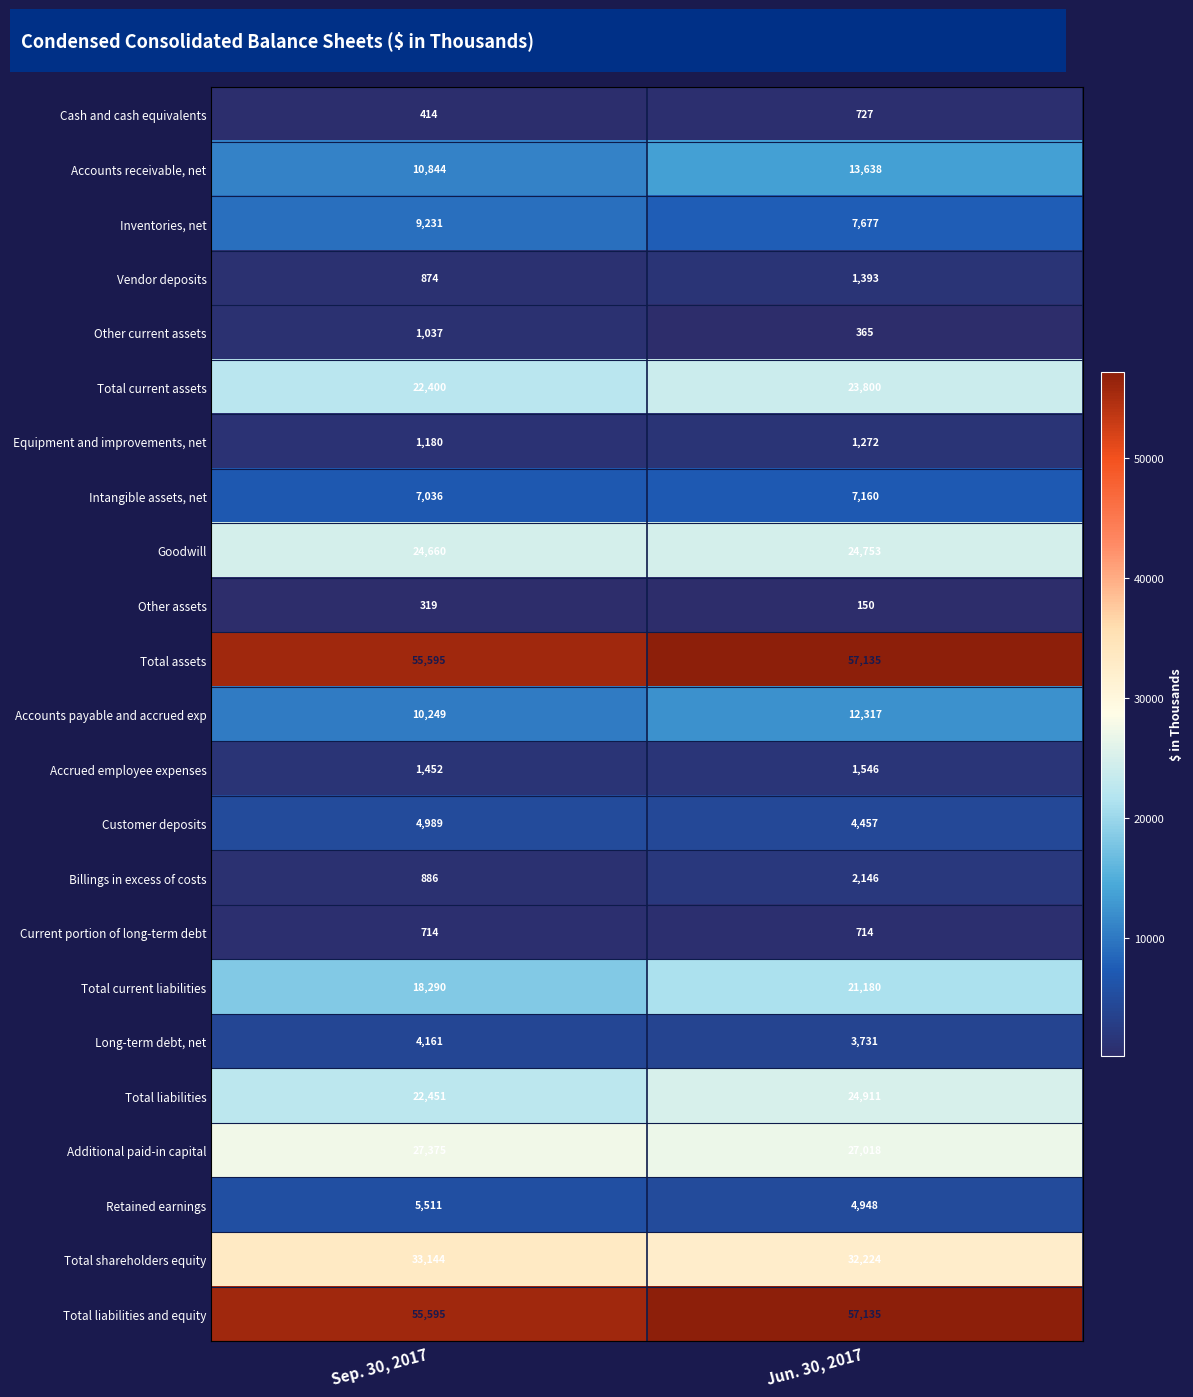

What is the sum of the Other assets values at Jun. 30, 2017 and Sep. 30, 2017?

469